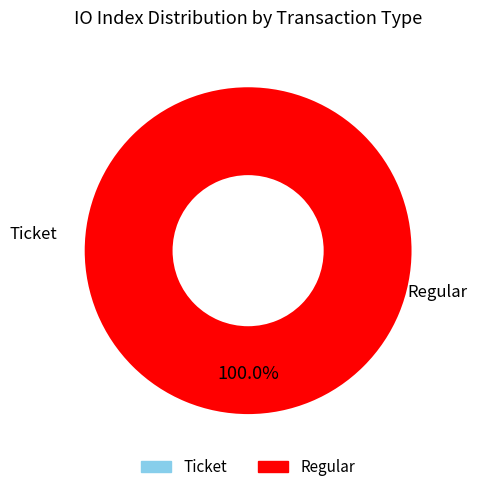

To the nearest percent, what portion does Regular represent?

100%